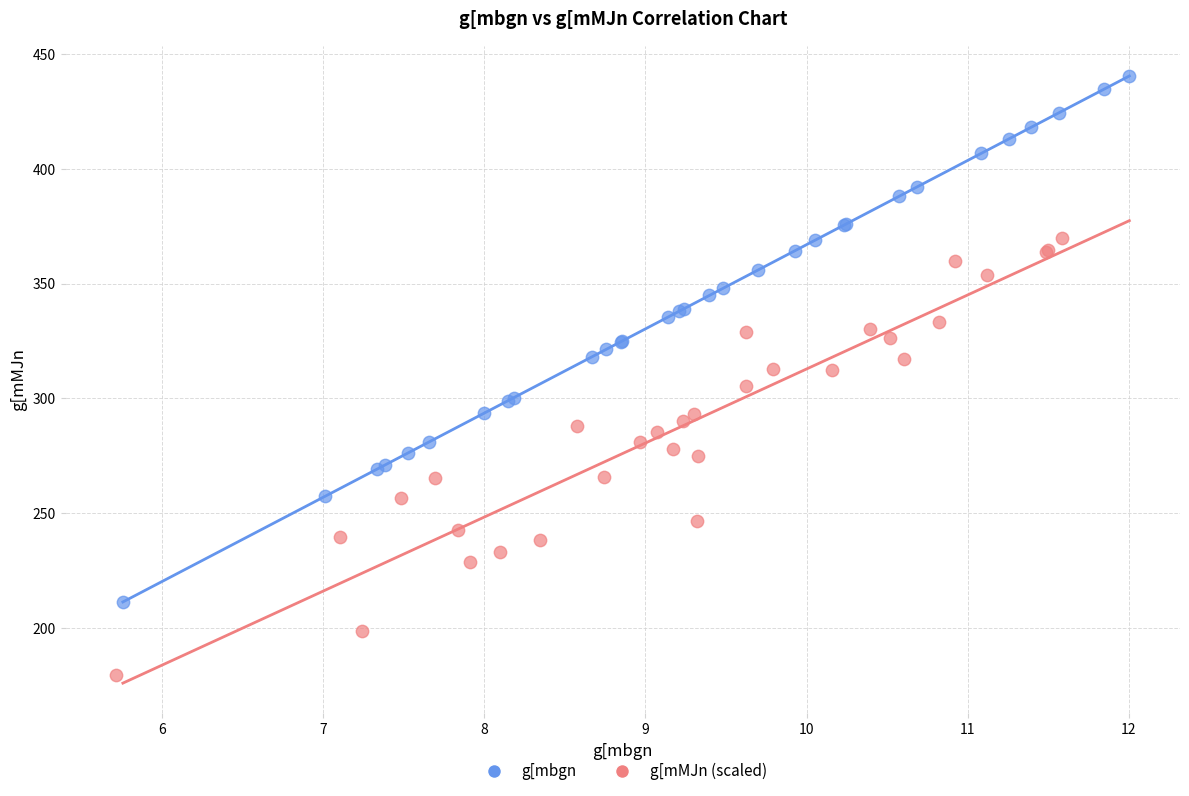

Which series has the largest Y range (max minus min)?

g[mbgn